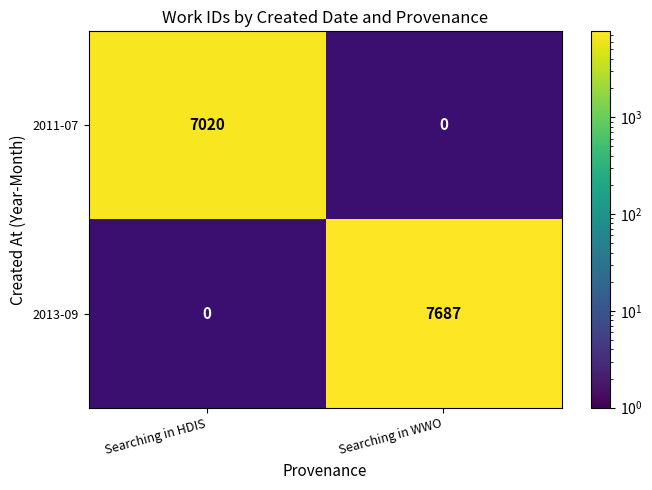

The value of 2013-09 at Searching in WWO is 12363. True or false?

False